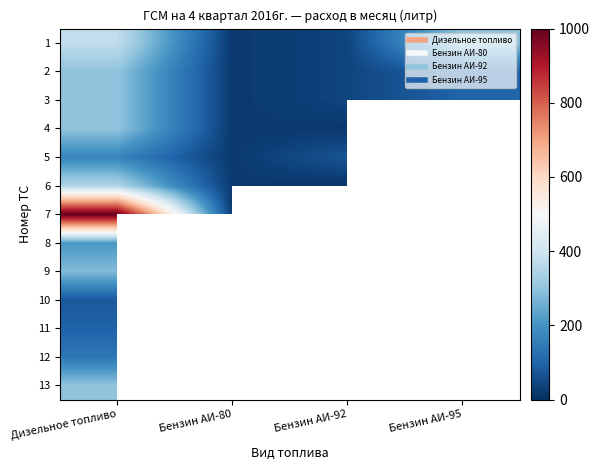

What is the sum of the 4 values at Бензин АИ-92 and Дизельное топливо?

320.0